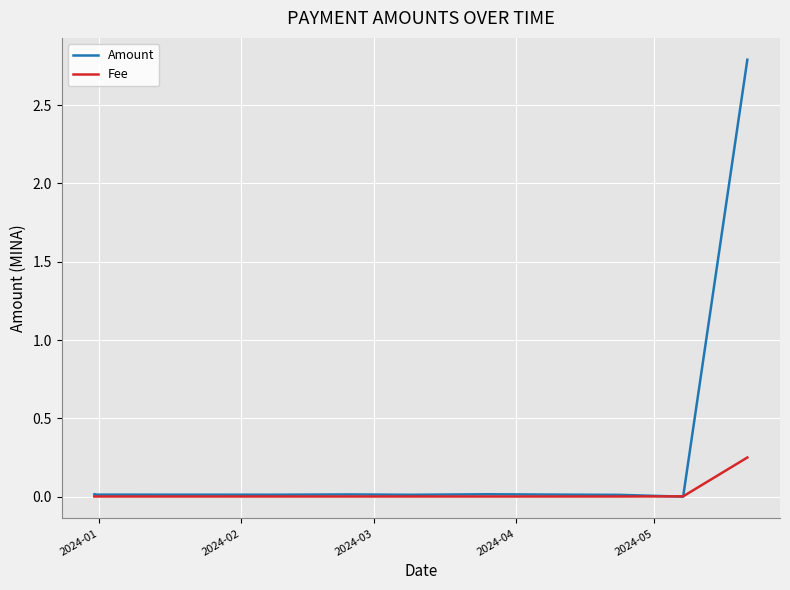

Which series has the widest spread of values?

Amount